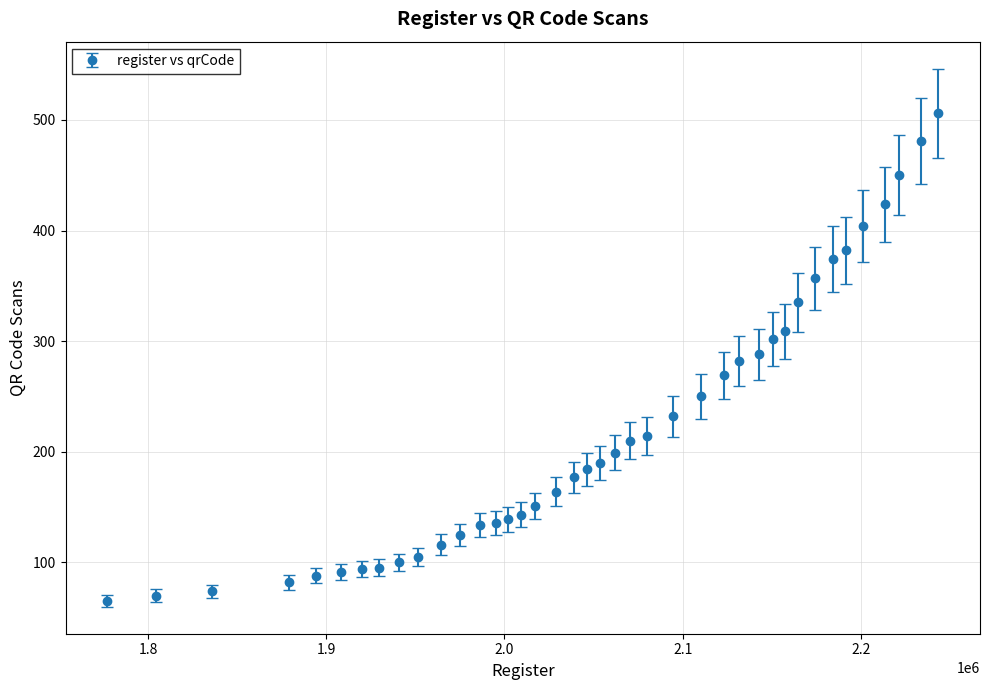

What is the smallest value displayed?

65